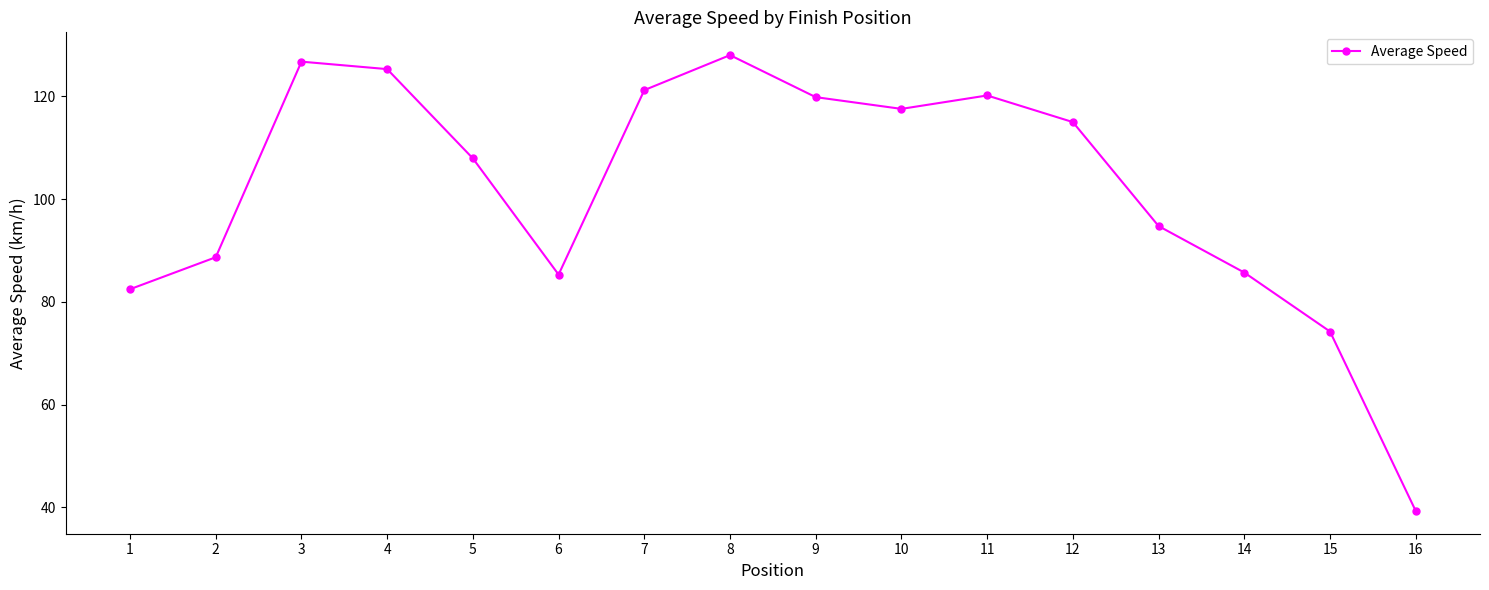

How many interior local peaks (higher than both neighbors) does the data have?

3